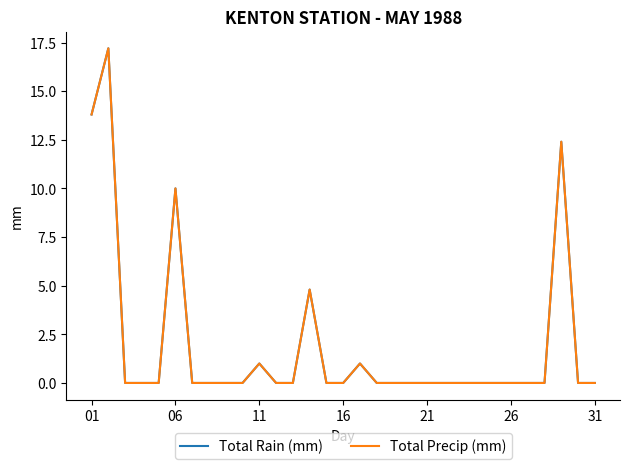

Does the chart display data point markers on the line(s)?

No